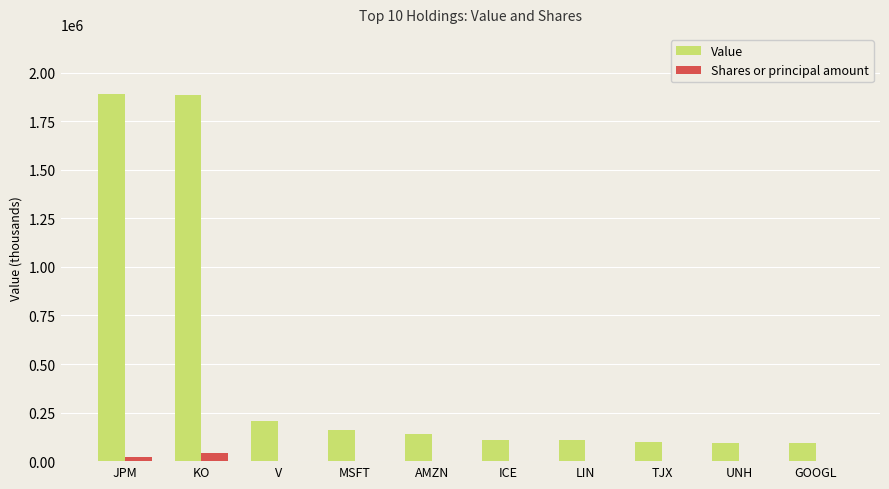

Count the number of data series in this chart.

2